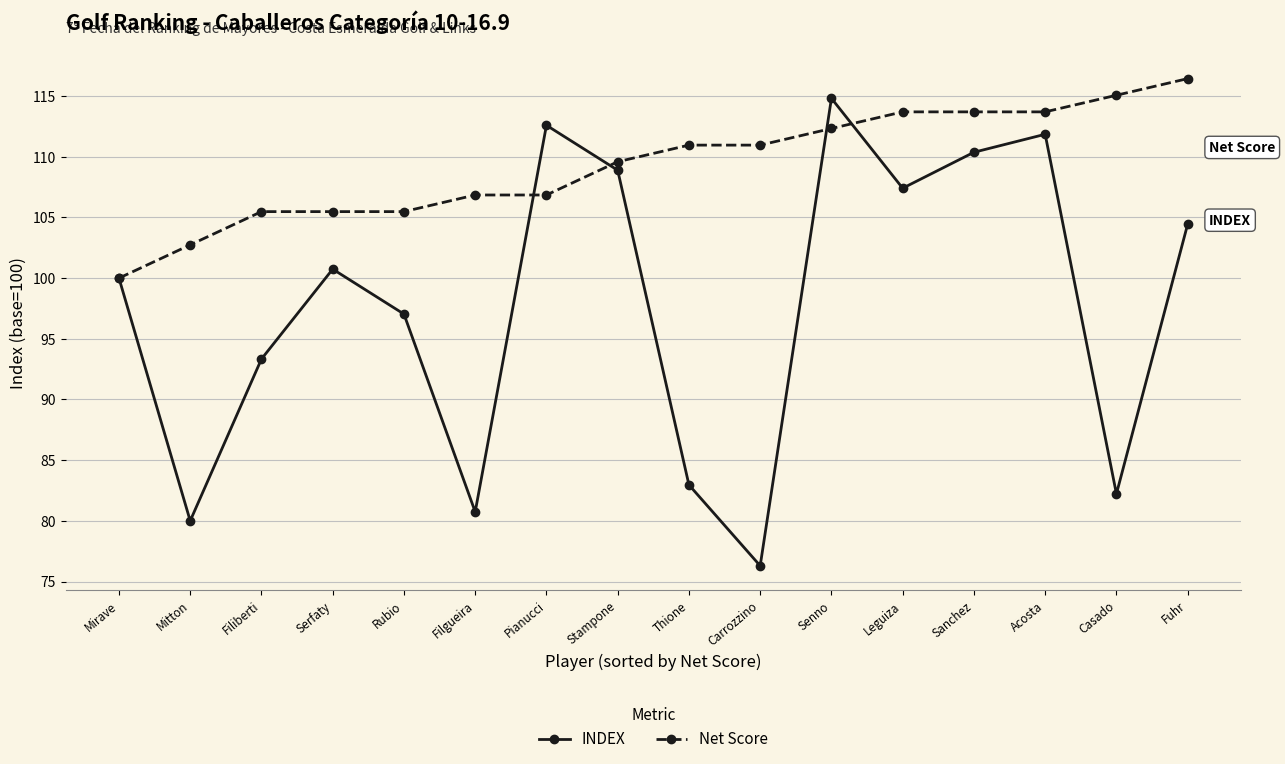

What is the label of the 16th point from the left?

Fuhr